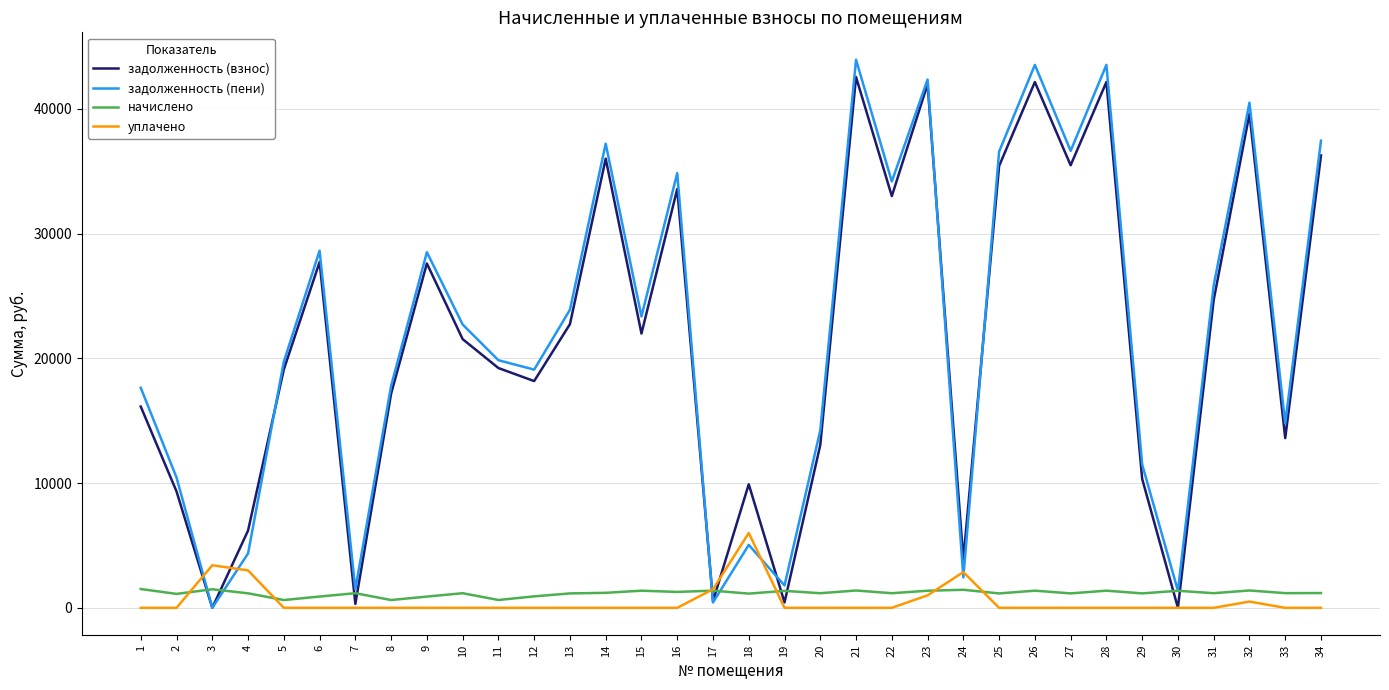

Which series has the widest spread of values?

задолженность (пени)